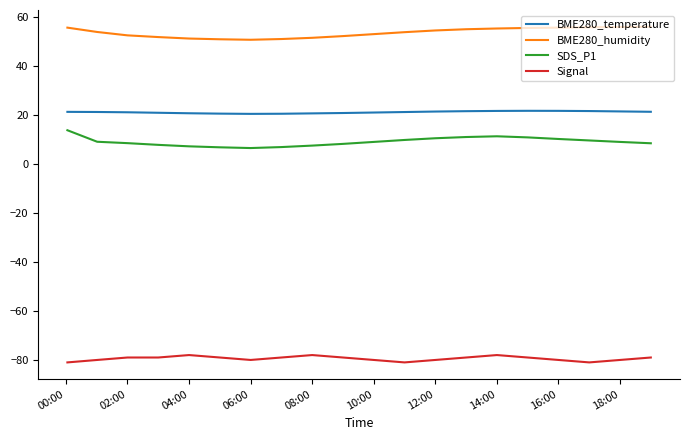

What is the difference between the maximum and minimum values in the BME280_humidity series?

5.3